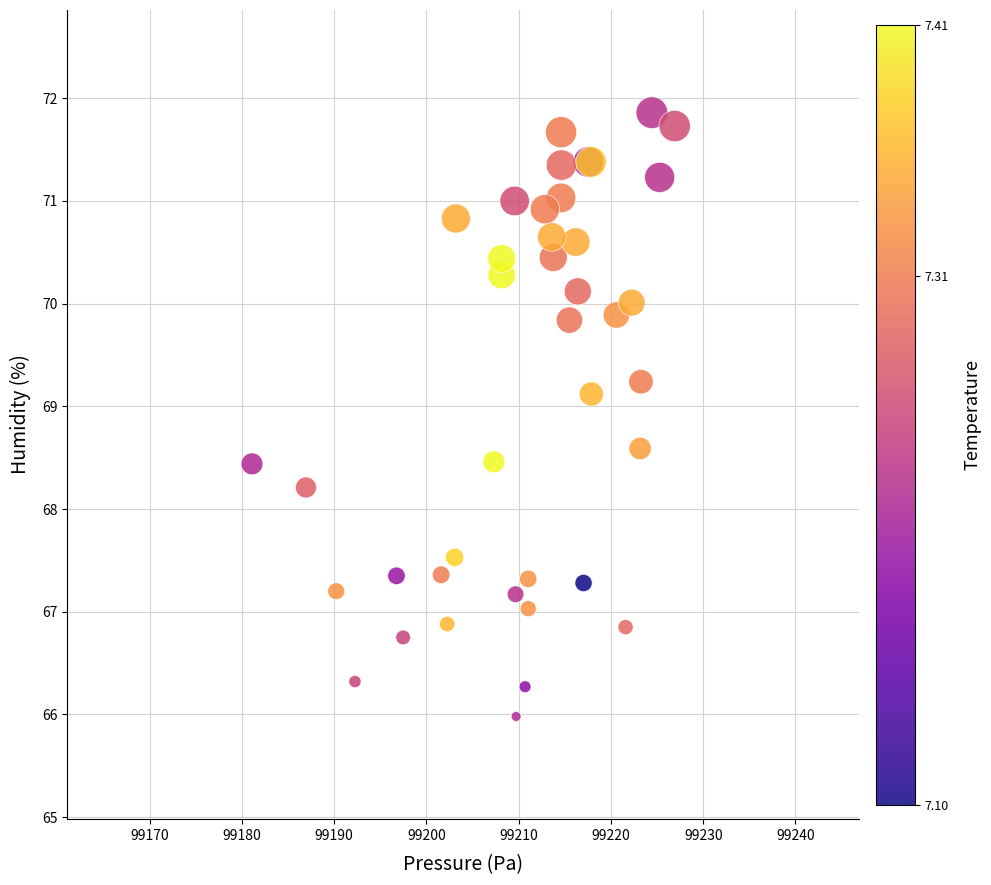

What Y value in the scatter plot is closest to 68?

68.2